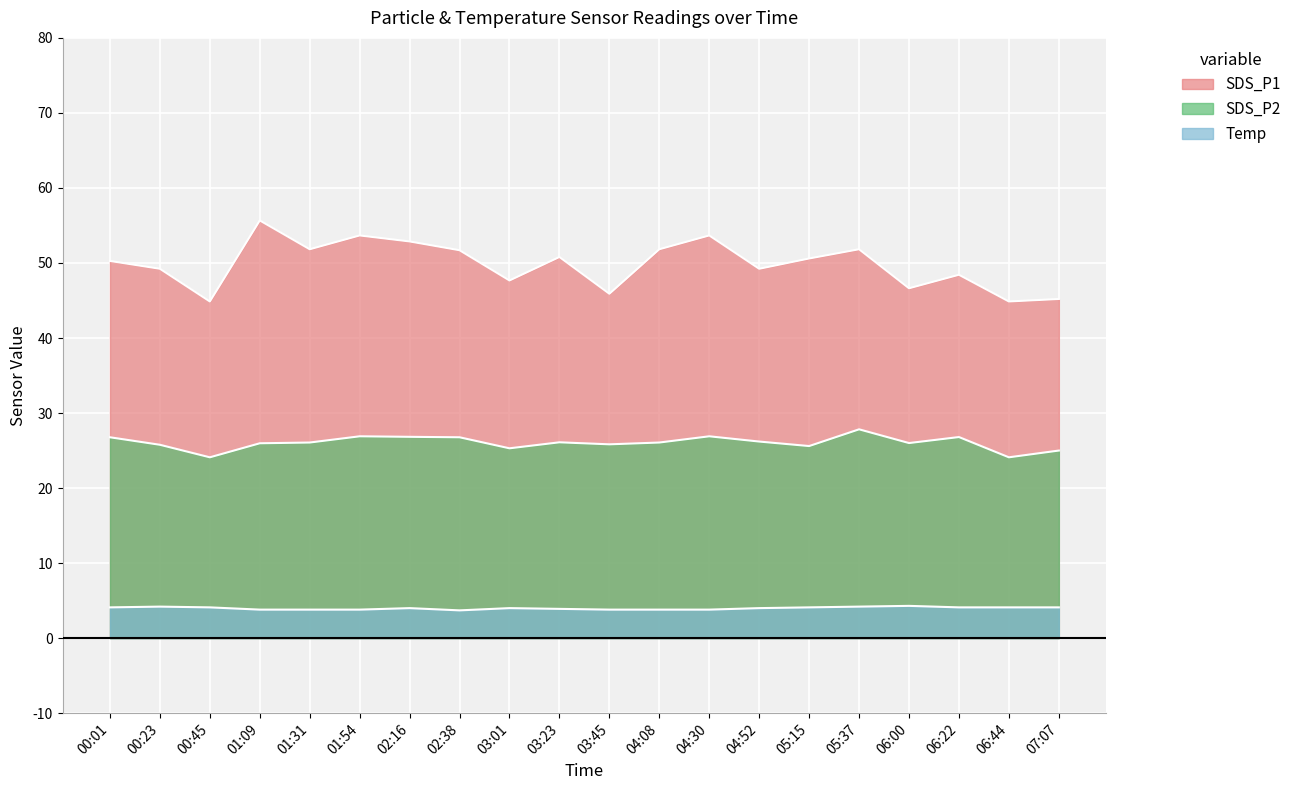

Reading left to right, extract all data points from this chart.

SDS_P1: 50.3	49.2	44.9	55.7	51.8	53.7	52.9	51.7	47.7	50.8	45.9	51.8	53.7	49.2	50.6	51.8	46.6	48.4	44.9	45.2
SDS_P2: 26.8	25.8	24.1	26.0	26.1	26.9	26.8	26.8	25.3	26.1	25.8	26.1	26.9	26.2	25.6	27.8	26.0	26.8	24.1	25.0
Temp: 4.1	4.2	4.1	3.8	3.8	3.8	4.0	3.7	4.0	3.9	3.8	3.8	3.8	4.0	4.1	4.2	4.3	4.1	4.1	4.1